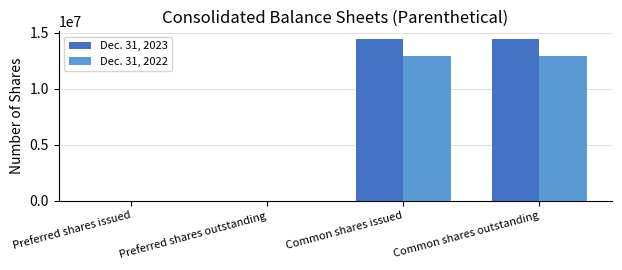

Which series changed the most between Preferred shares issued and Common shares issued?

Dec. 31, 2023